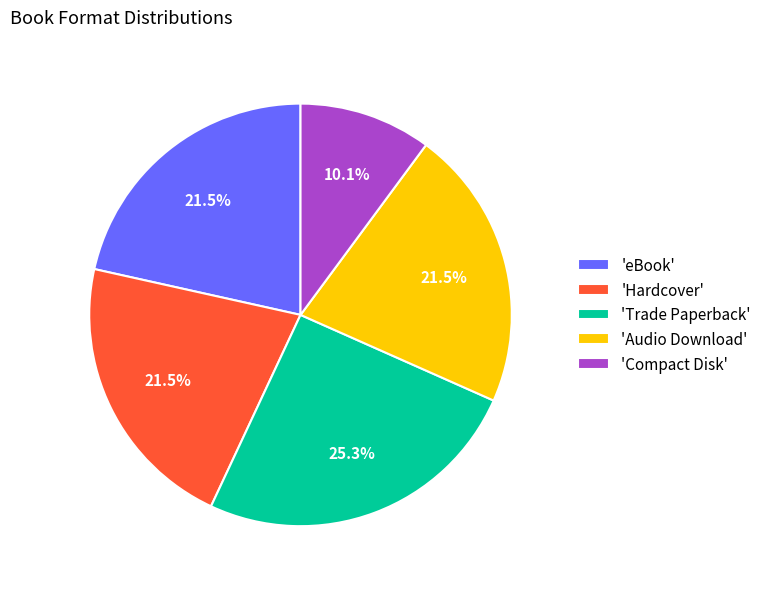

Does any single category account for the majority?

No